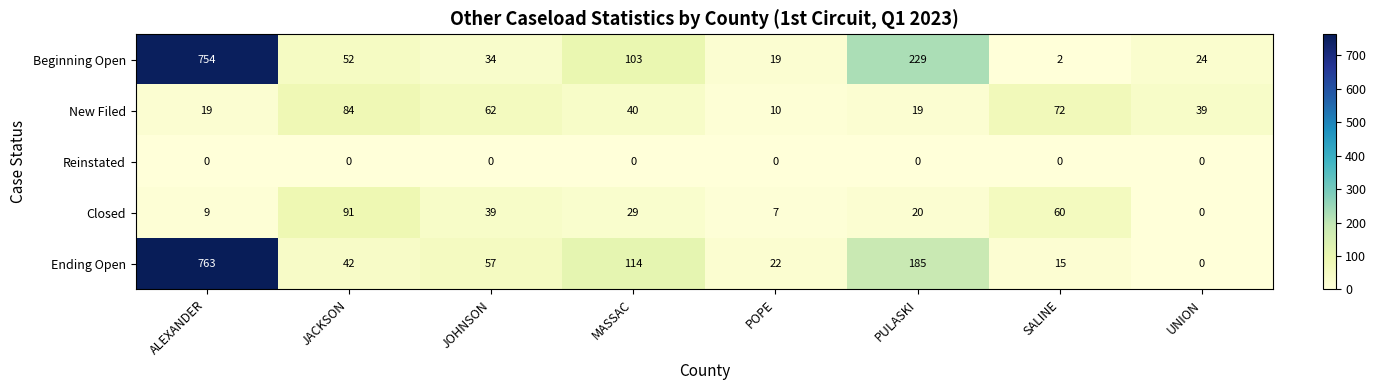

Which category has the highest value in the Closed series?

JACKSON